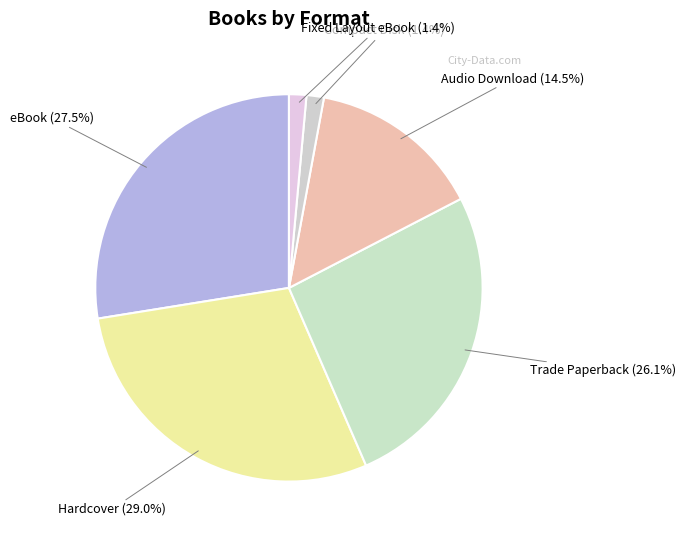

How many segments does this pie chart have?

6